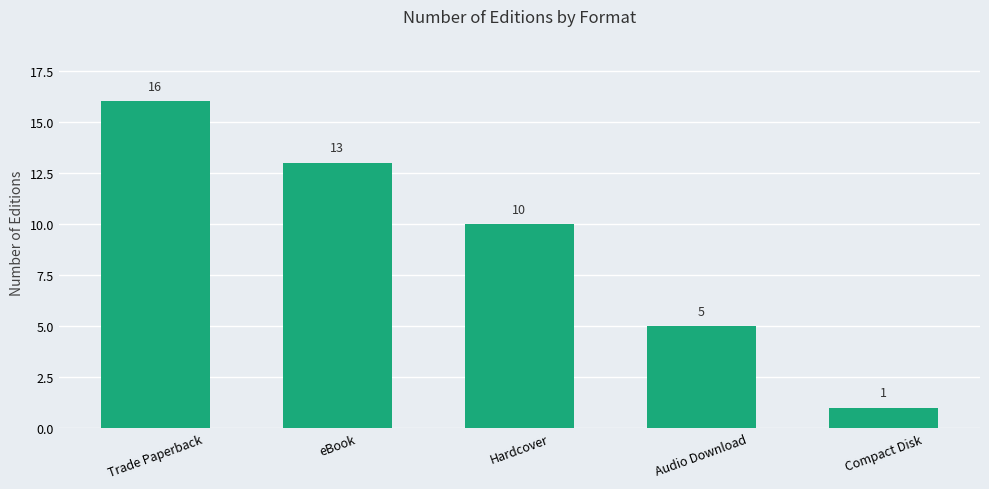

Does the chart contain any negative values?

No